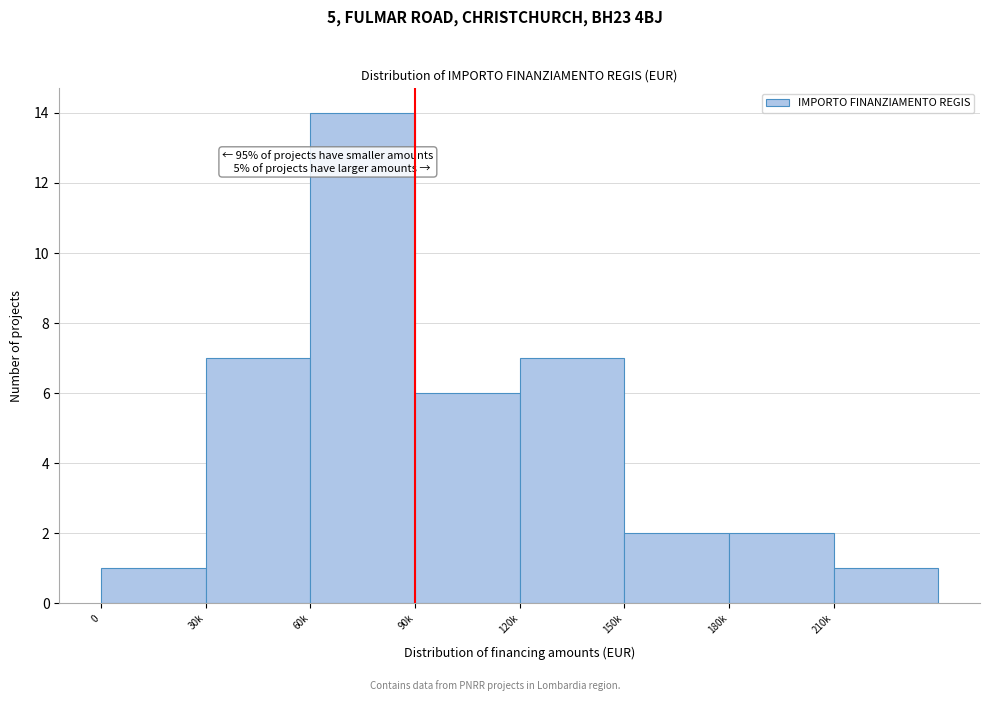

Reading right to left, transcribe all the data shown in this chart.

1	2	2	7	6	14	7	1